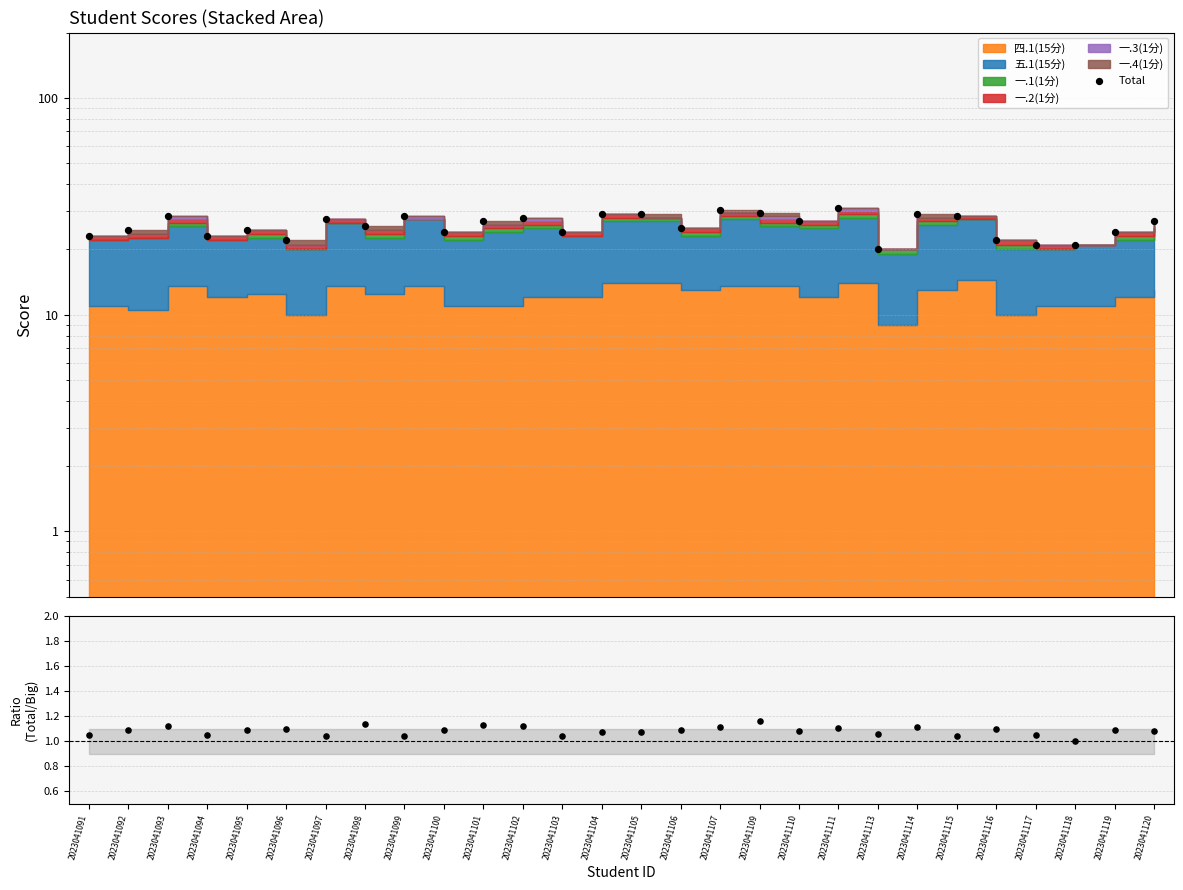

Which series has the largest total across all categories?

Total